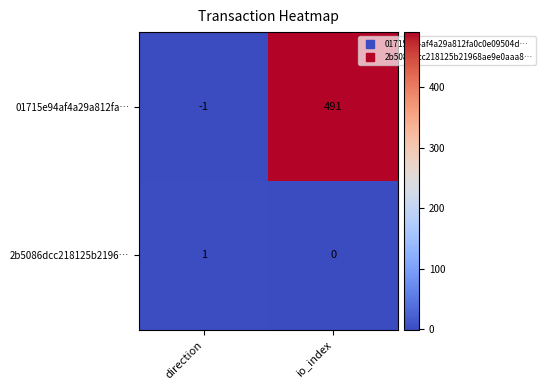

Which category has the lowest value across all series?

direction